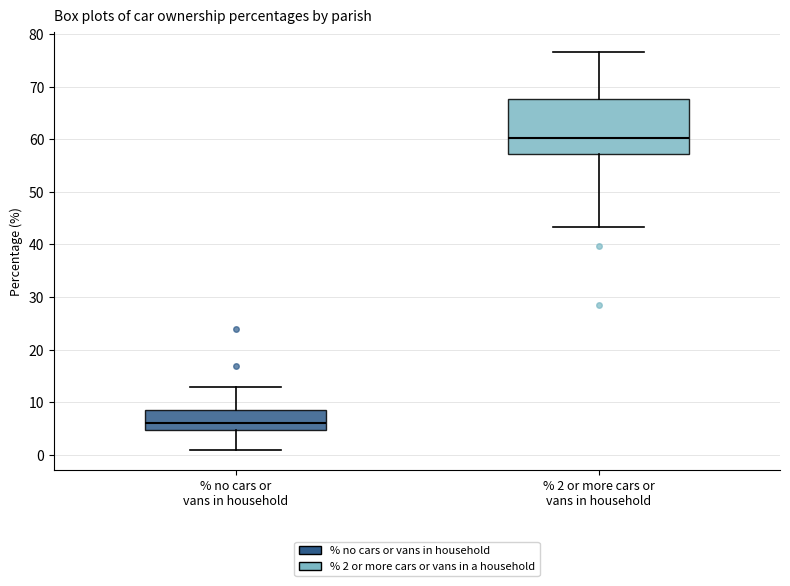

Comparing the boxes themselves (not the whiskers), which one is the tallest?

% 2 or more cars or vans in household